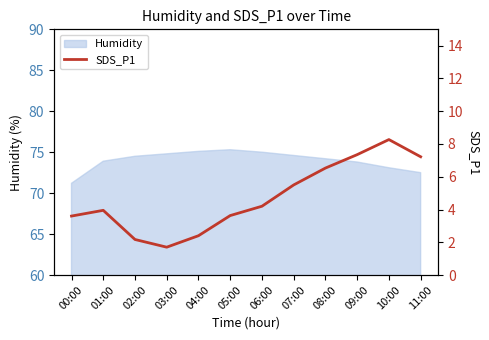

What is the ratio of the value at 00:00 to the value at 06:00?

0.9